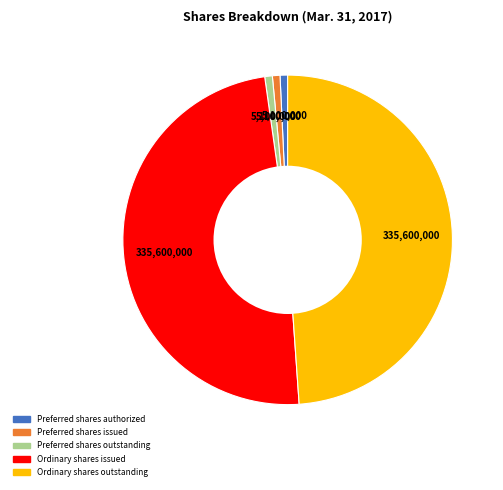

Which has a higher value, Ordinary shares issued or Preferred shares outstanding?

Ordinary shares issued